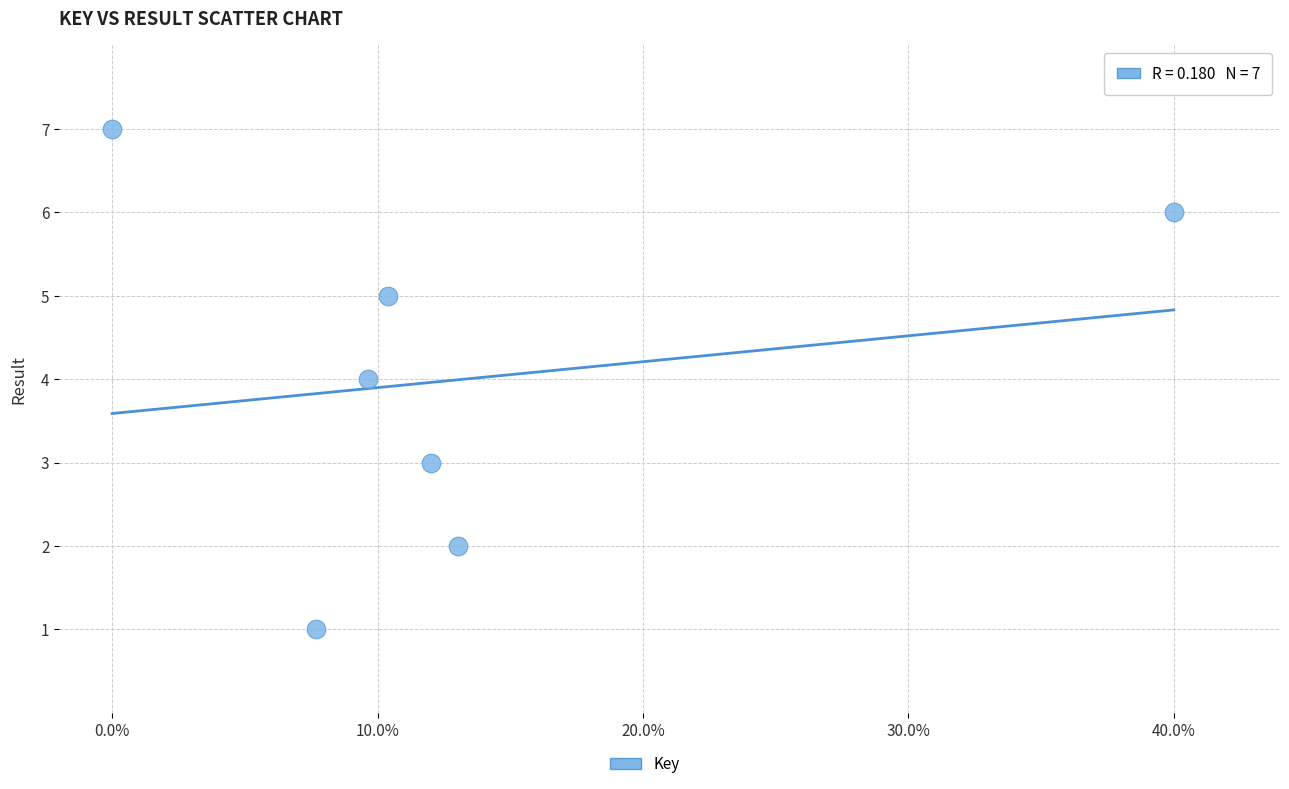

What is the range of Y values (max minus min)?

6